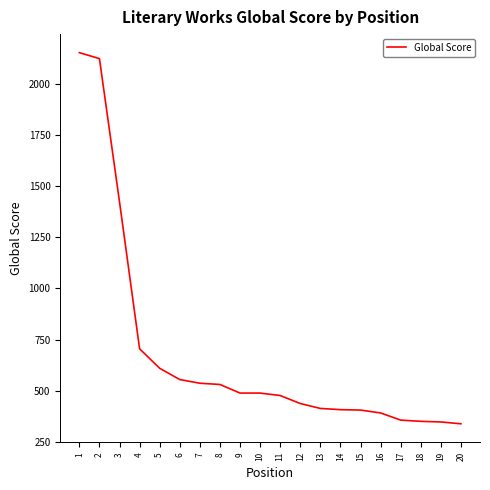

What is the greatest value displayed?

2151